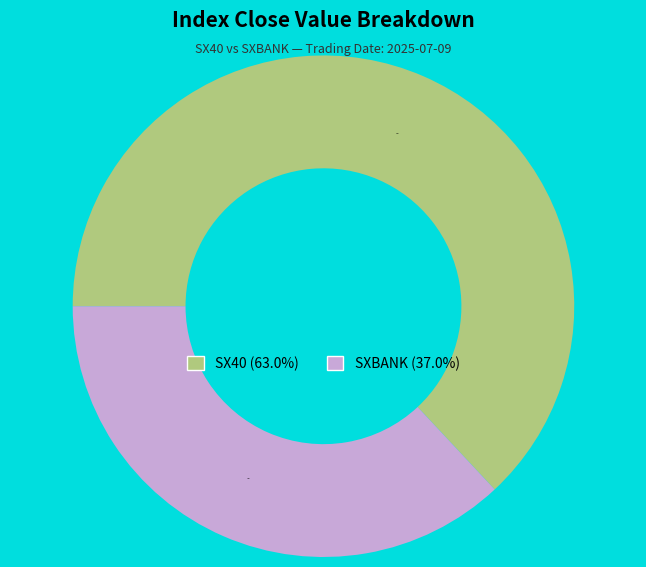

Is there any slice that represents more than half of the pie?

Yes